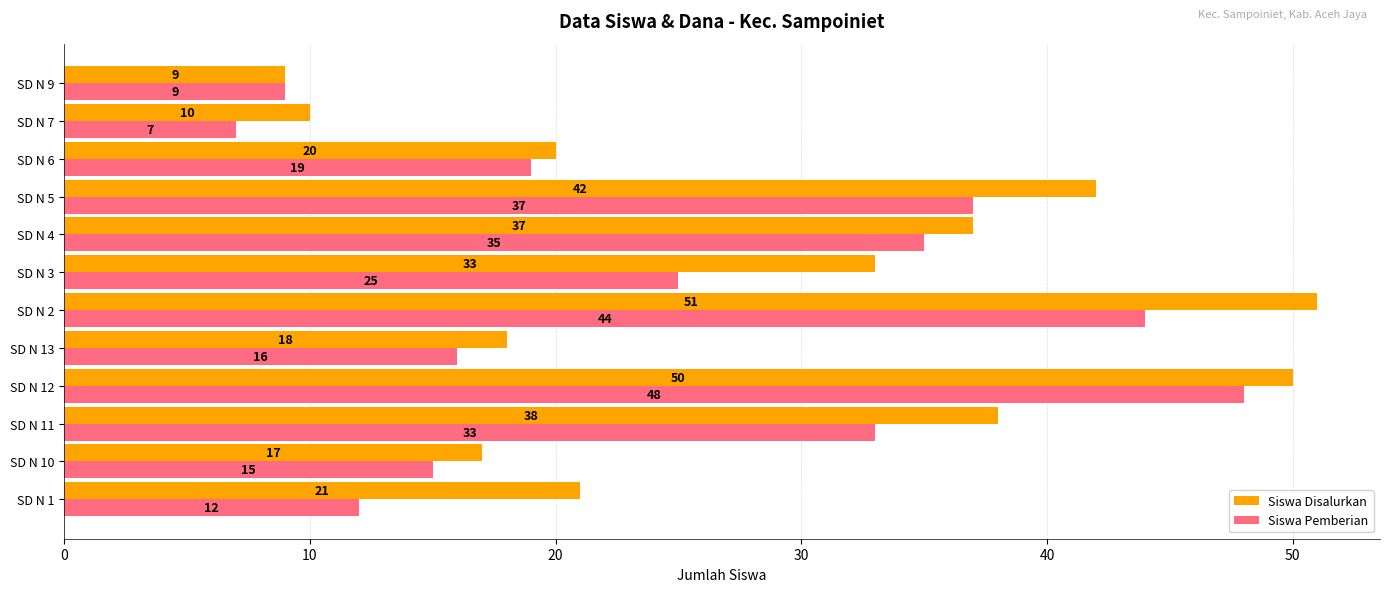

How many values in the Siswa Pemberian series are below 25?

6